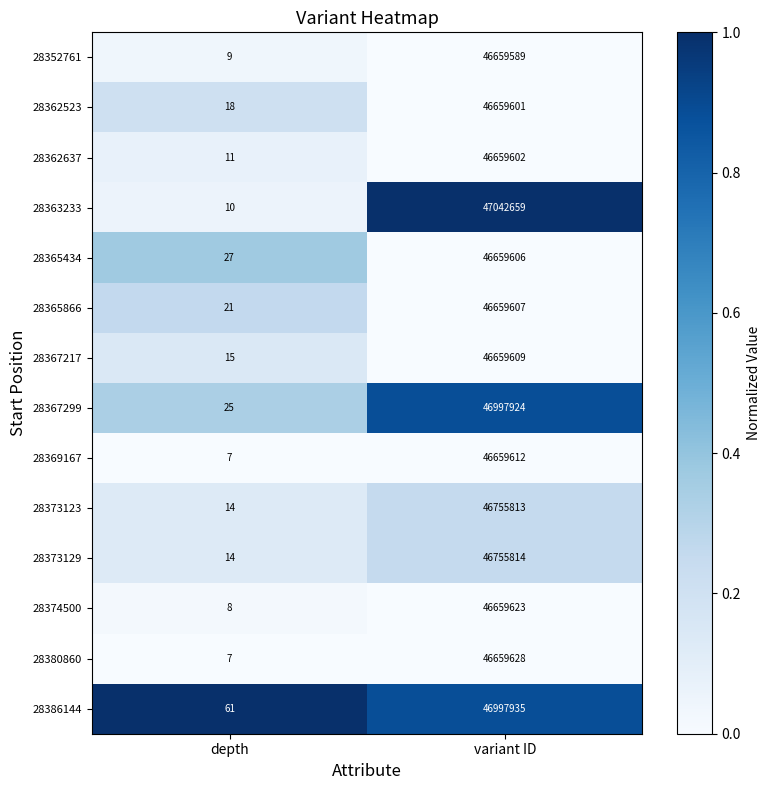

At which label is 28369167 closest to 23329809?

depth